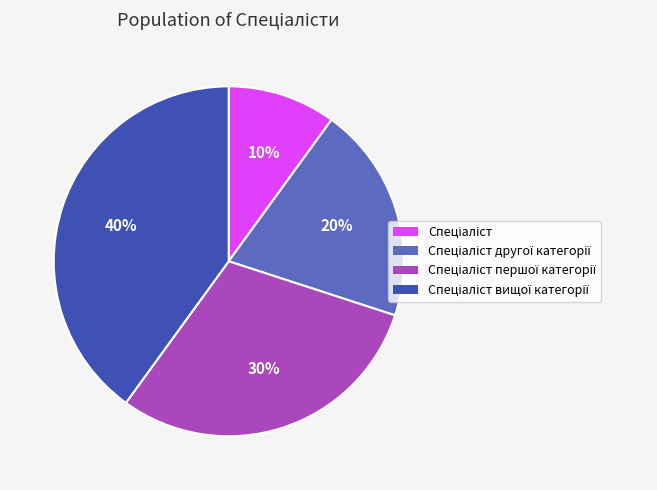

Does any single category account for the majority?

No